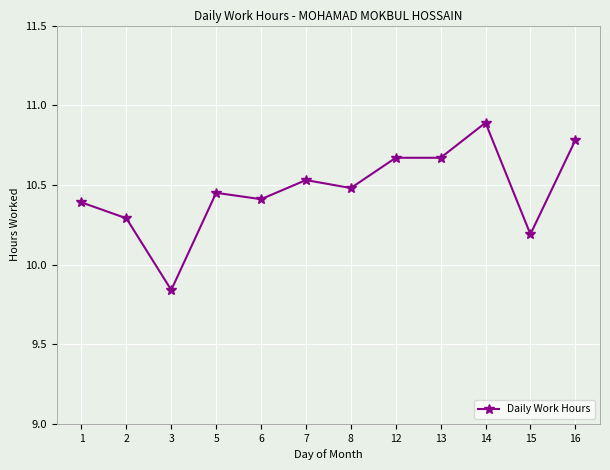

What is the sum of all values?

125.6